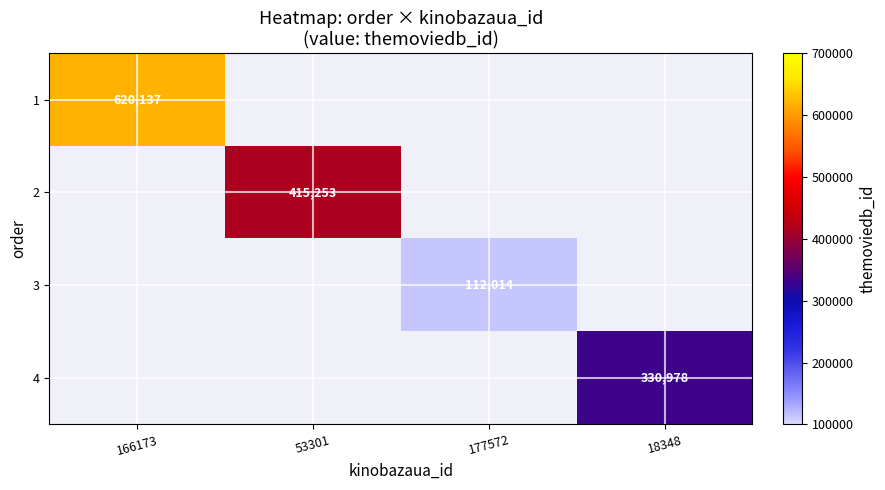

How many series are shown in this chart?

4